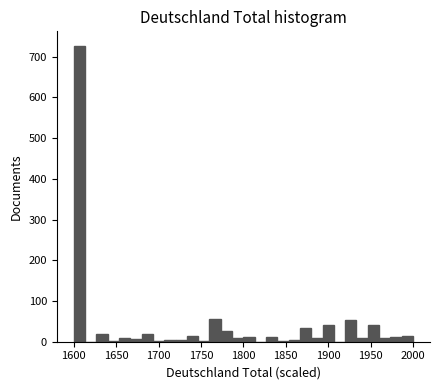

Around what value on the x-axis is the tallest bar? Give the approximate position of its centre, as read against the axis.

1605